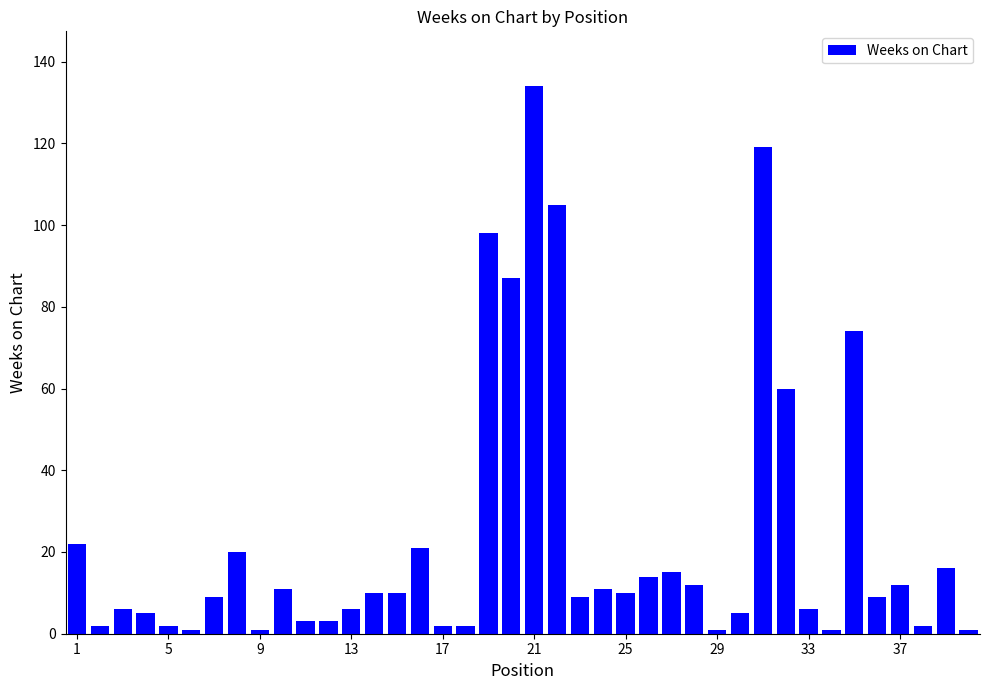

What is the difference between the maximum and minimum values?

133